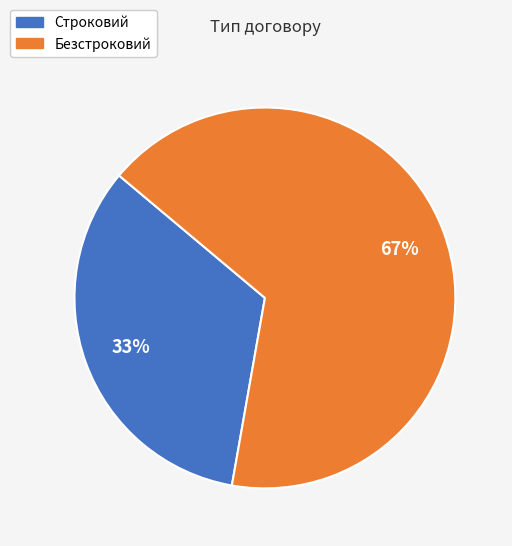

Count the number of slices in the pie.

2